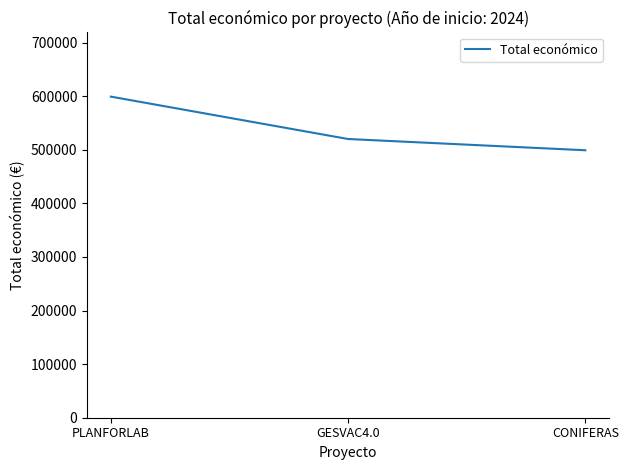

What is the sum of all values?

1618255